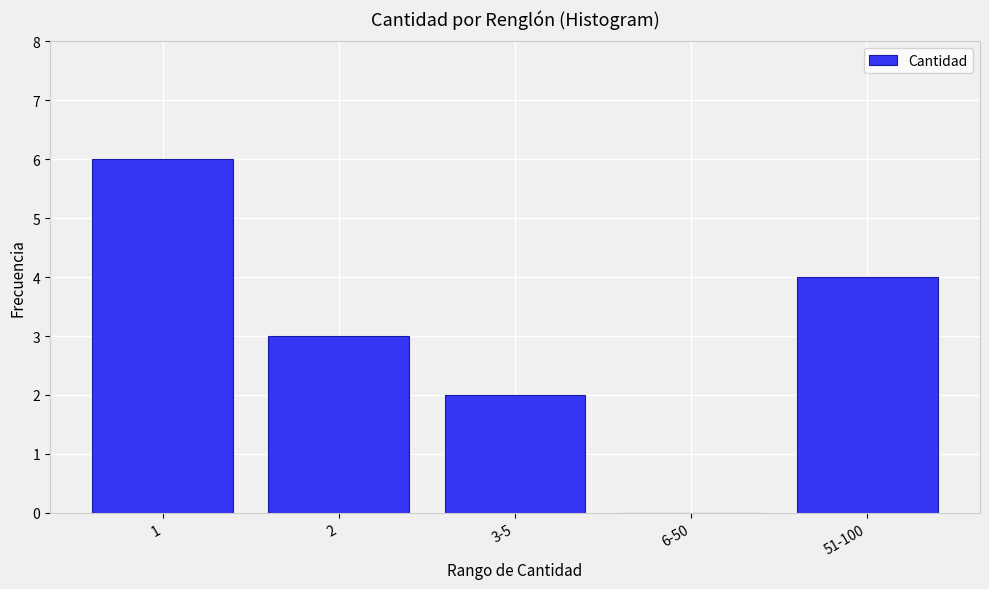

Reading right to left, what are all the values shown in this chart?

51-100=4	6-50=0	3-5=2	2=3	1=6